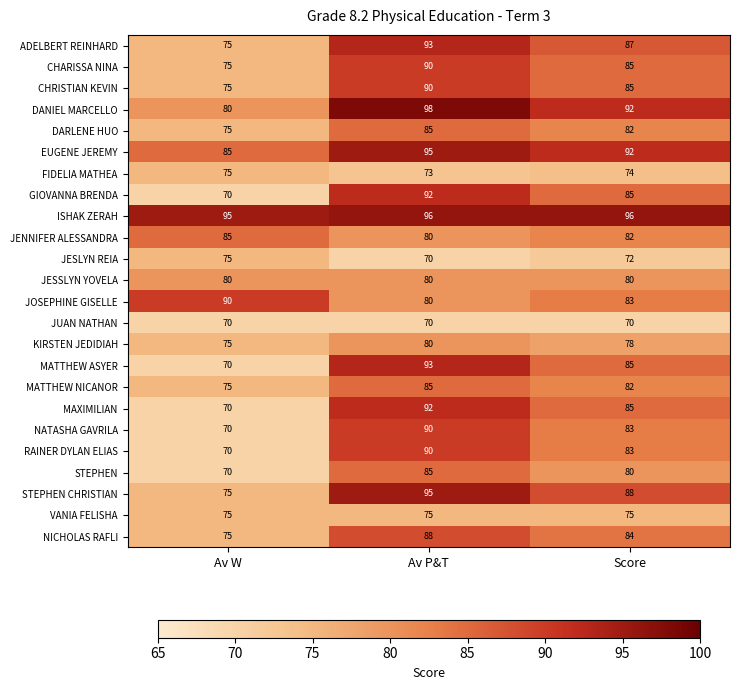

The value of KIRSTEN JEDIDIAH at Score is 78. True or false?

True